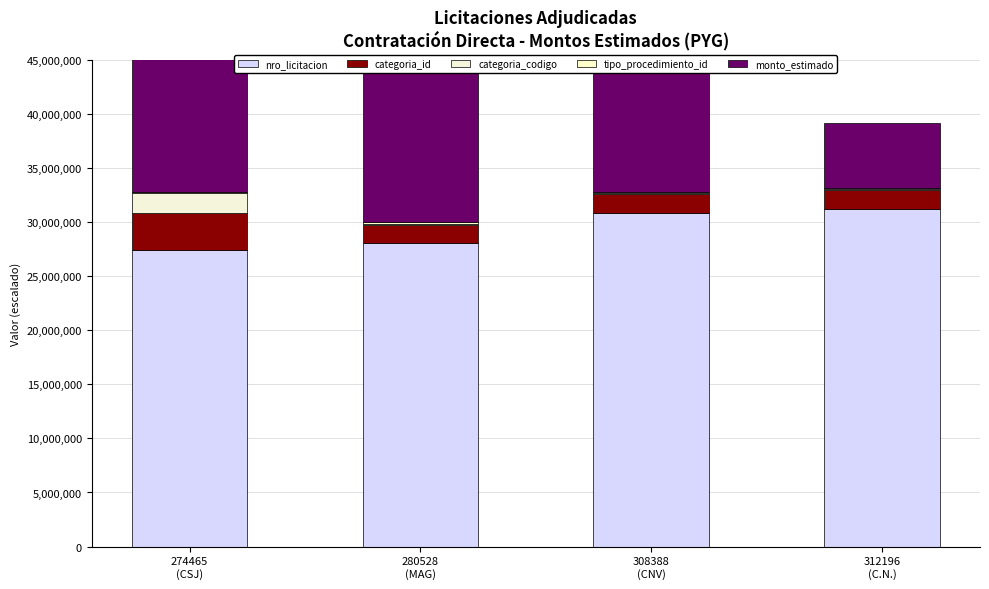

Are the bars horizontal?

No